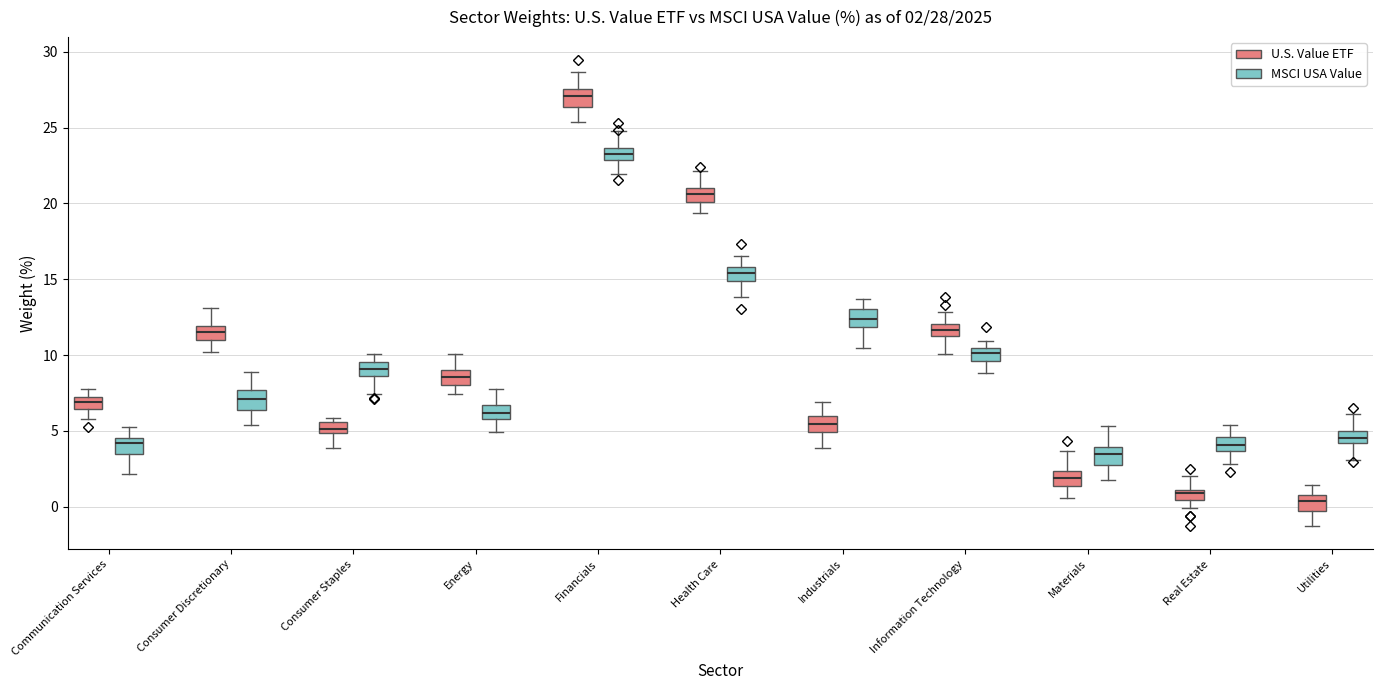

Which box has the lowest median line?

Utilities (U.S. Value ETF)